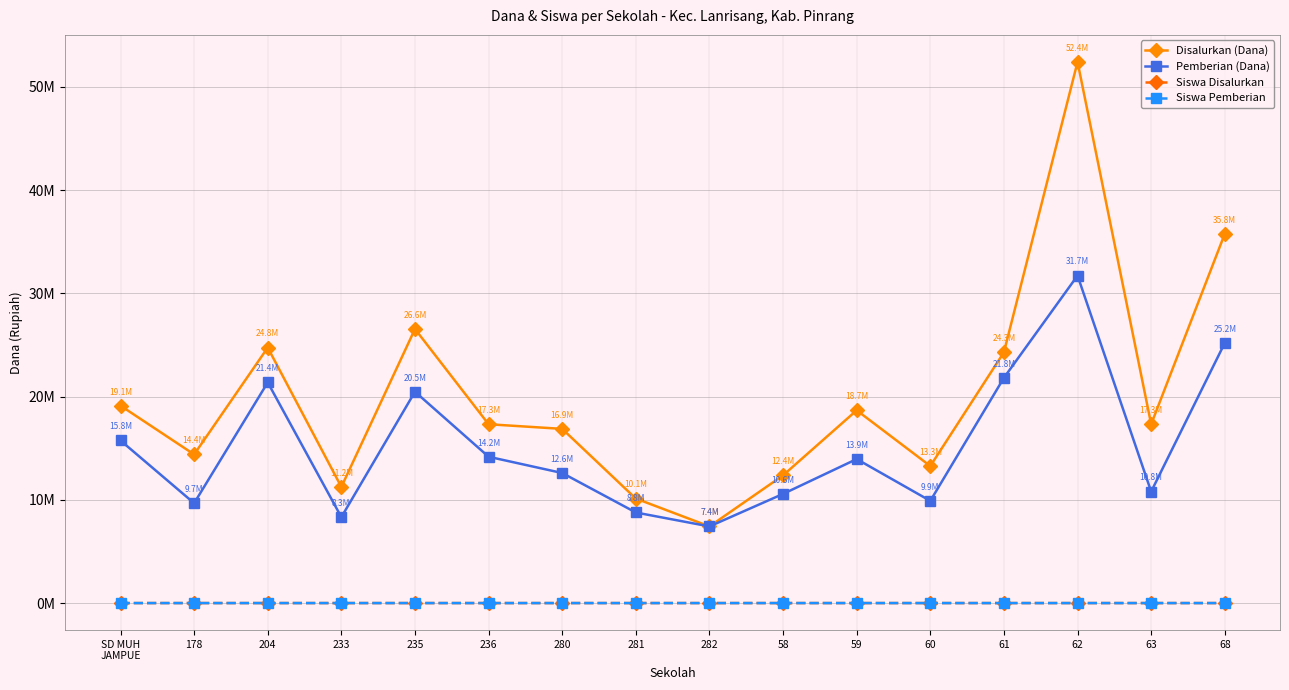

What is the spread (max minus min) of values at 282?

7424983